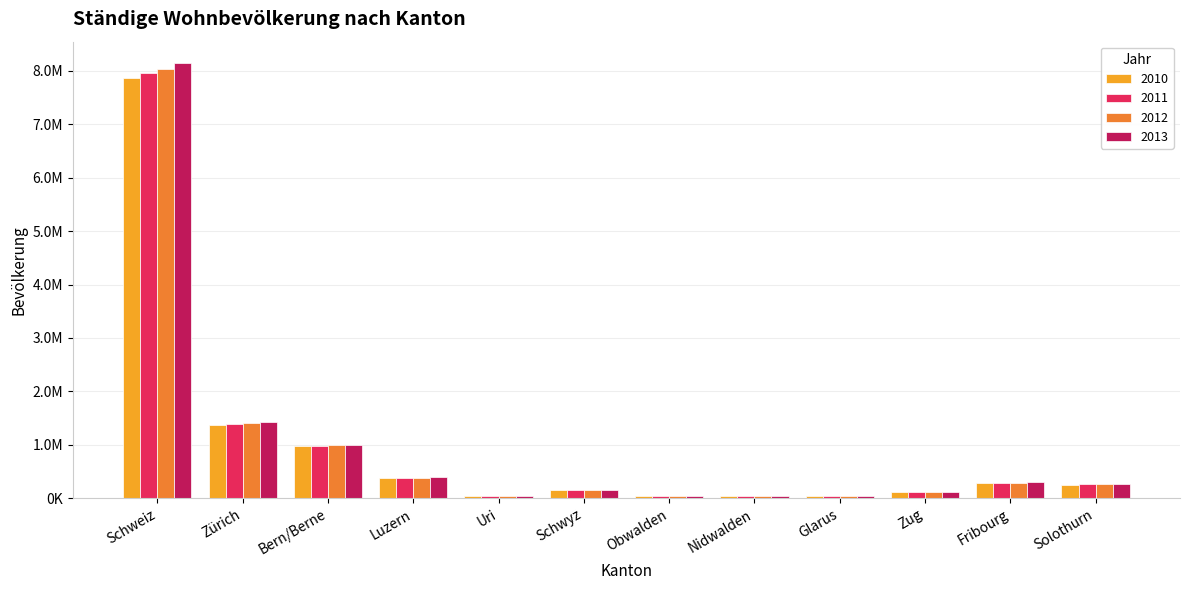

Is it true that 2010 equals 10642193 at Schweiz?

False